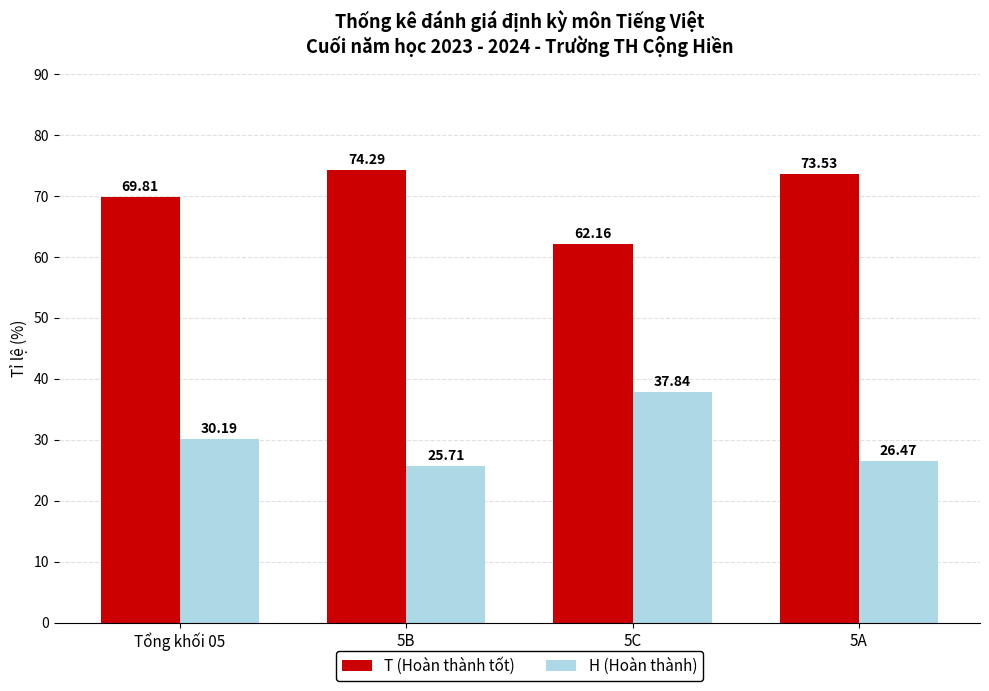

The value of H (Hoàn thành) at Tổng khối 05 is 7.9. True or false?

False